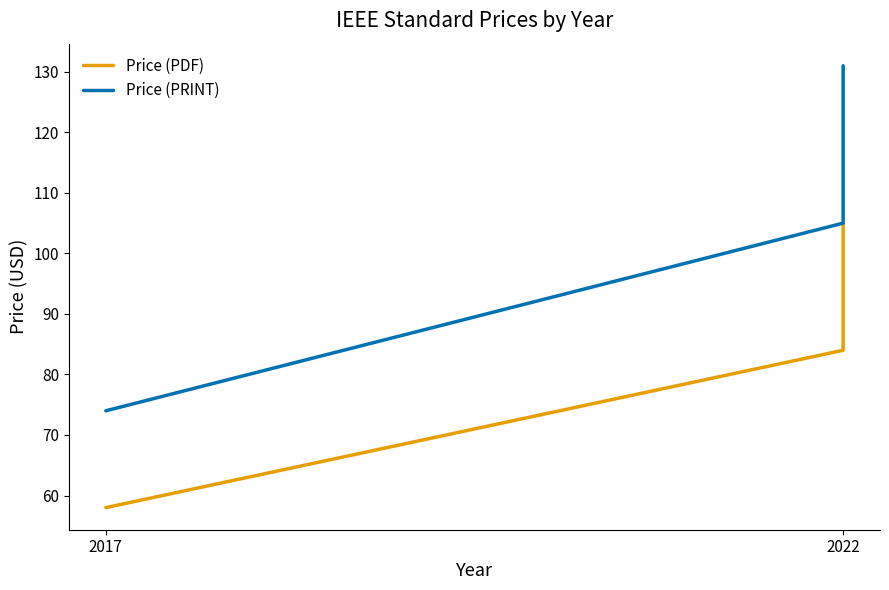

Which series has the largest total across all categories?

Price (PRINT)